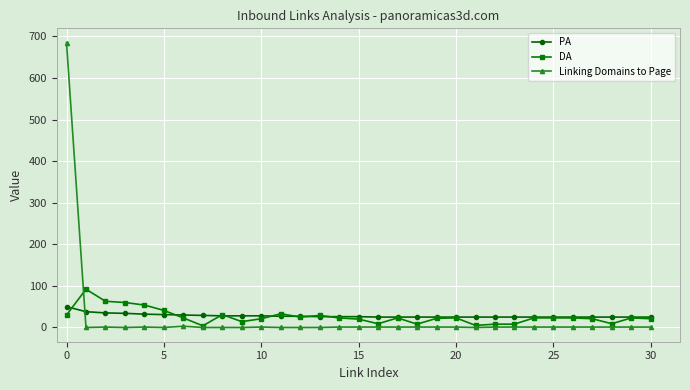

At how many categories does at least one series exceed 71?

2